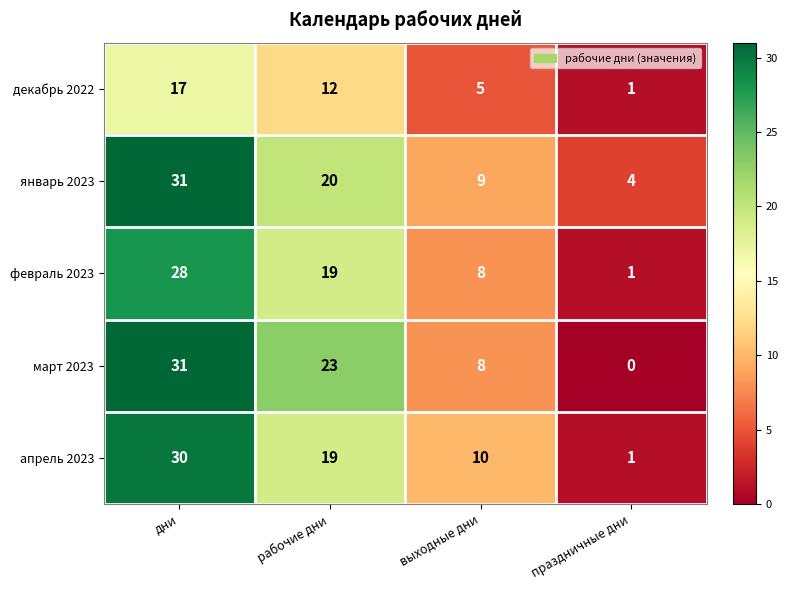

Reading left to right, what are all the values shown in this chart?

декабрь 2022: дни=17	рабочие дни=12	выходные дни=5	праздничные дни=1
январь 2023: дни=31	рабочие дни=20	выходные дни=9	праздничные дни=4
февраль 2023: дни=28	рабочие дни=19	выходные дни=8	праздничные дни=1
март 2023: дни=31	рабочие дни=23	выходные дни=8	праздничные дни=0
апрель 2023: дни=30	рабочие дни=19	выходные дни=10	праздничные дни=1